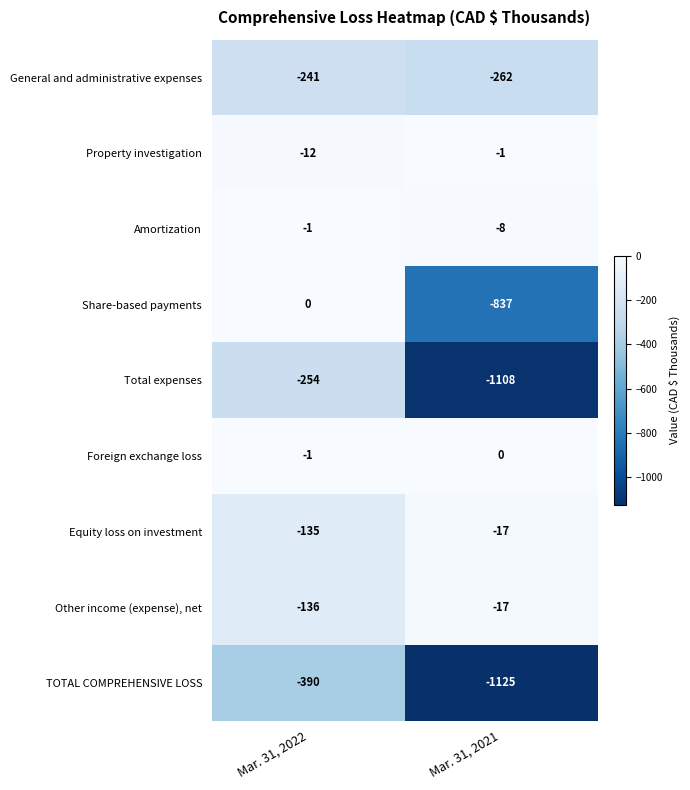

Reading left to right, what are all the values shown in this chart?

General and administrative expenses: -241	-262
Property investigation: -12	-1
Amortization: -1	-8
Share-based payments: 0	-837
Total expenses: -254	-1108
Foreign exchange loss: -1	0
Equity loss on investment: -135	-17
Other income (expense), net: -136	-17
TOTAL COMPREHENSIVE LOSS: -390	-1125